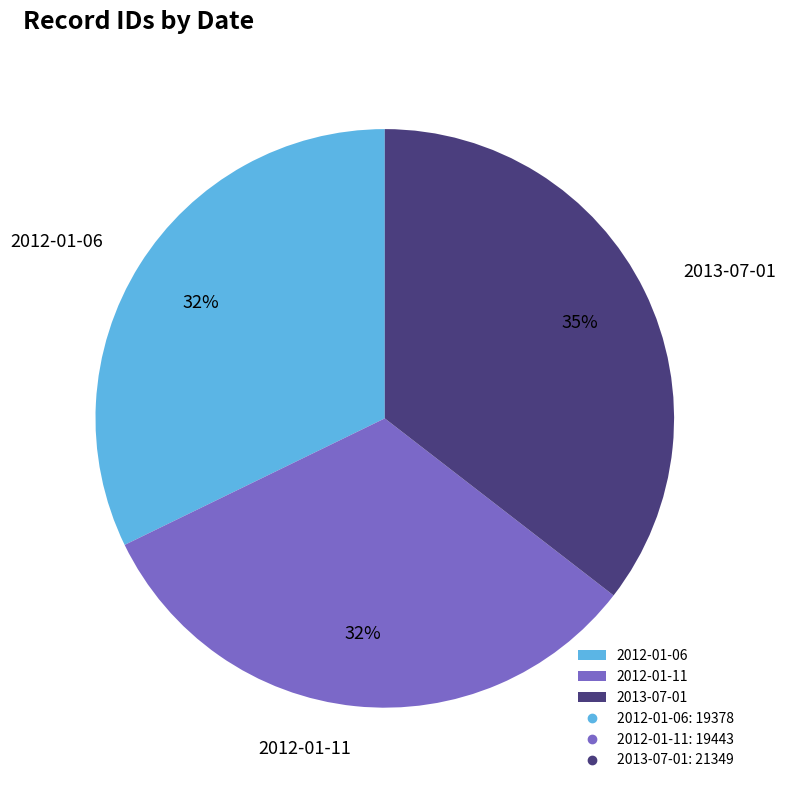

What percentage is the 2013-07-01 slice, to the nearest percent?

35%